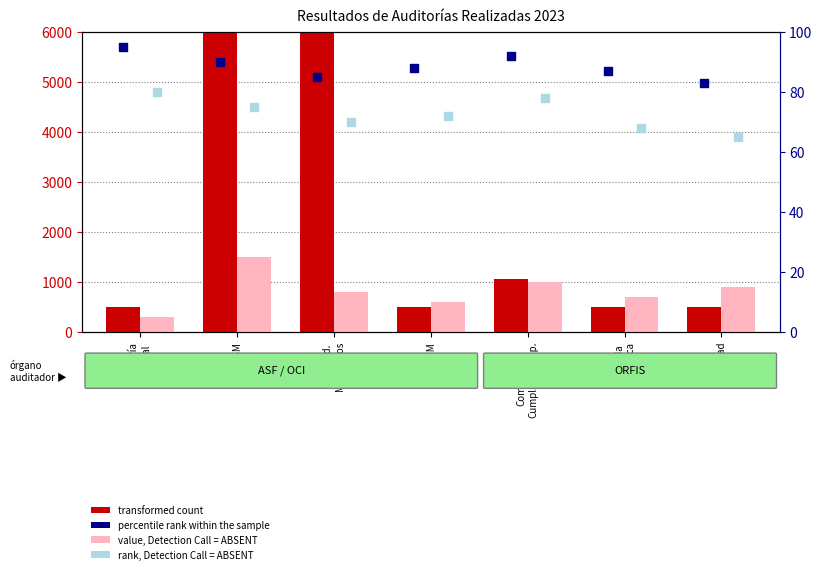

Which series reaches the maximum Y coordinate?

transformed count